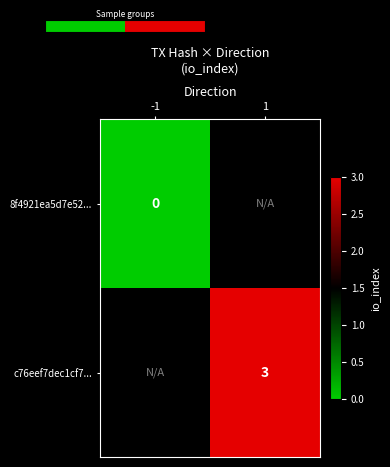

Is it true that c76eef7dec1cf7... equals 0.9 at 1?

False